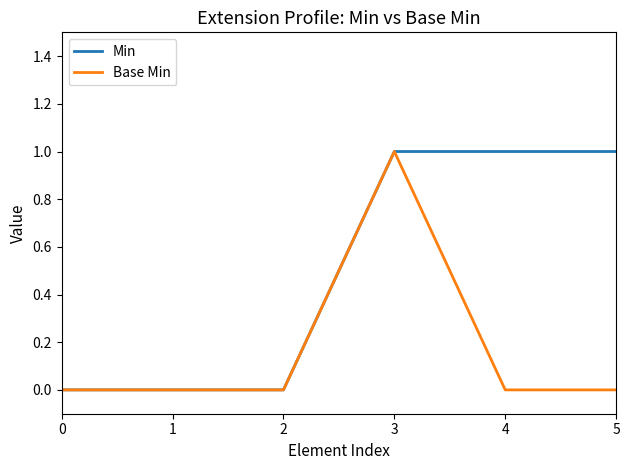

How many distinct data groups are displayed?

2